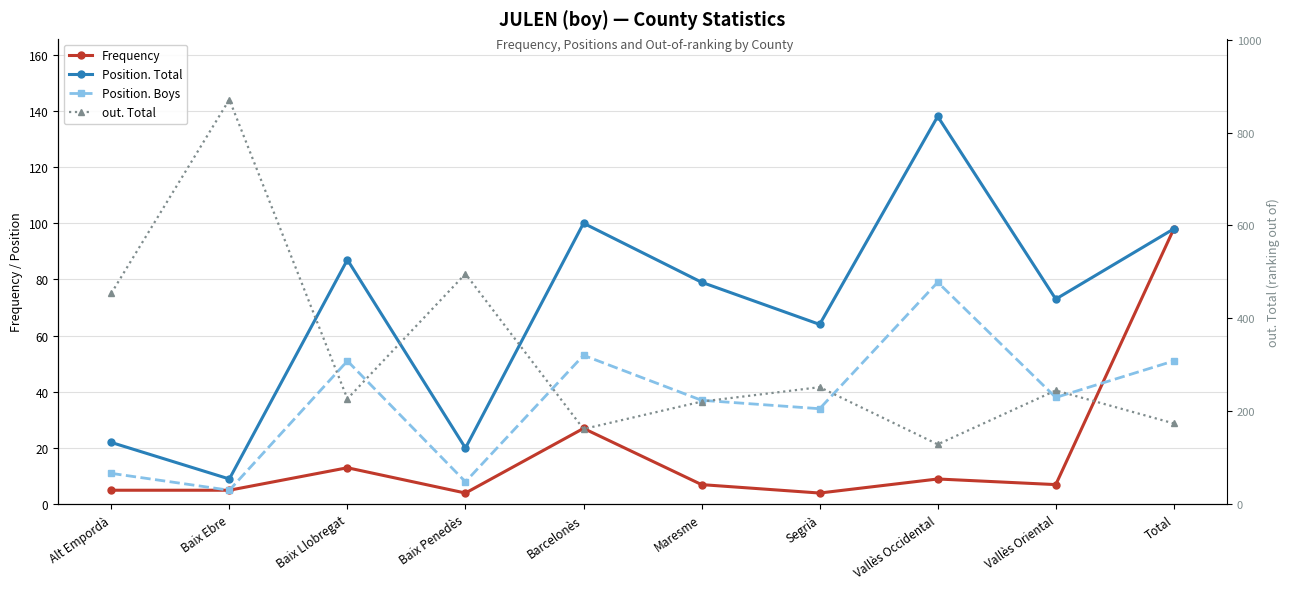

Reading left to right, what are all the values shown in this chart?

Frequency: 5	5	13	4	27	7	4	9	7	98
Position. Total: 22	9	87	20	100	79	64	138	73	98
Position. Boys: 11	5	51	8	53	37	34	79	38	51
out. Total: 454	871	227	496	162	221	252	129	245	174